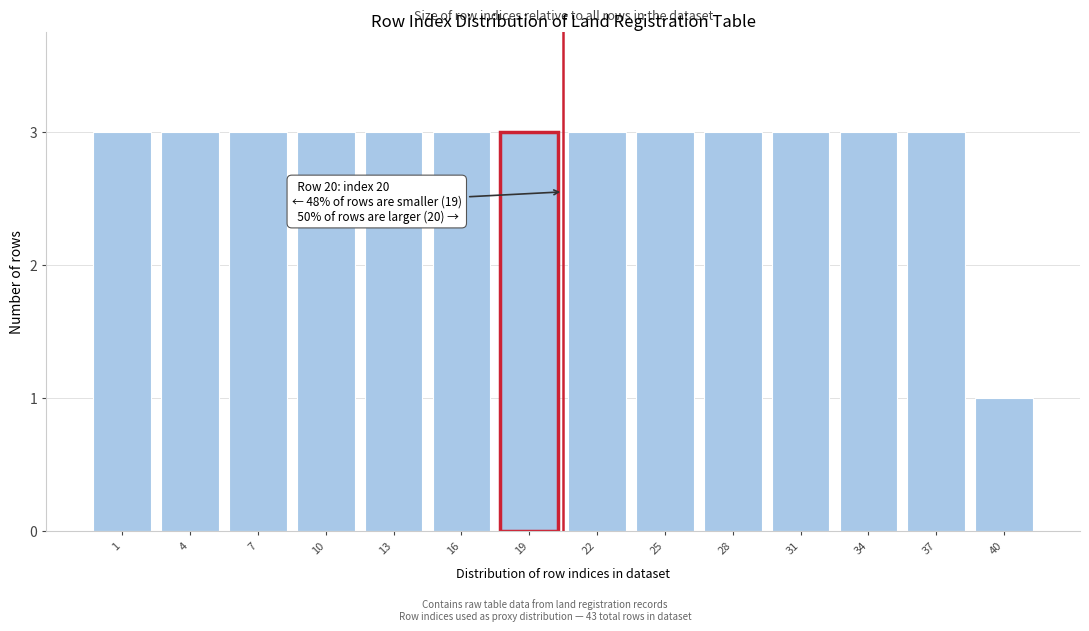

Reading right to left, what are all the values shown in this chart?

1	3	3	3	3	3	3	3	3	3	3	3	3	3